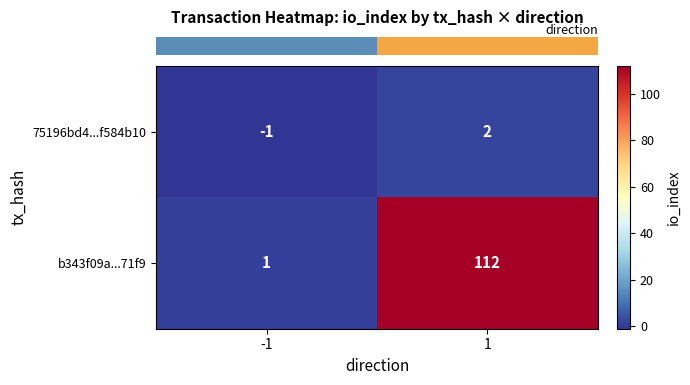

The 75196bd4...f584b10 series shows 2 at 1. True or false?

True